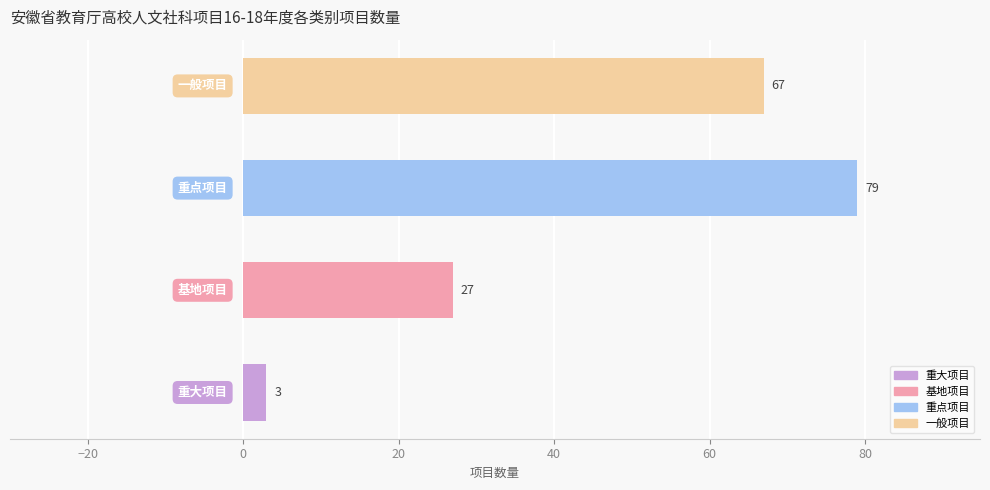

What is the maximum value shown in the chart?

79